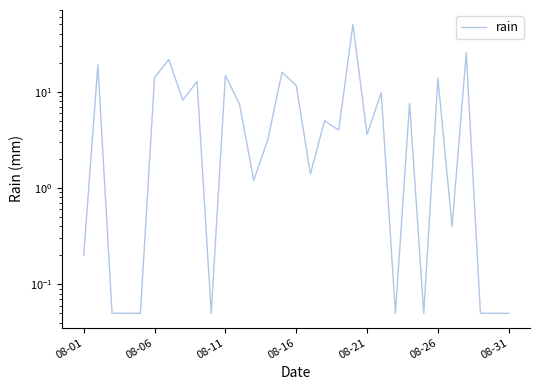

What is the minimum value shown in the chart?

0.1